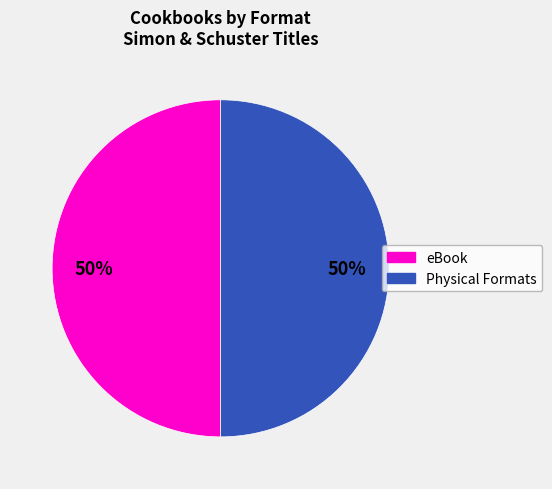

Count the number of slices in the pie.

2